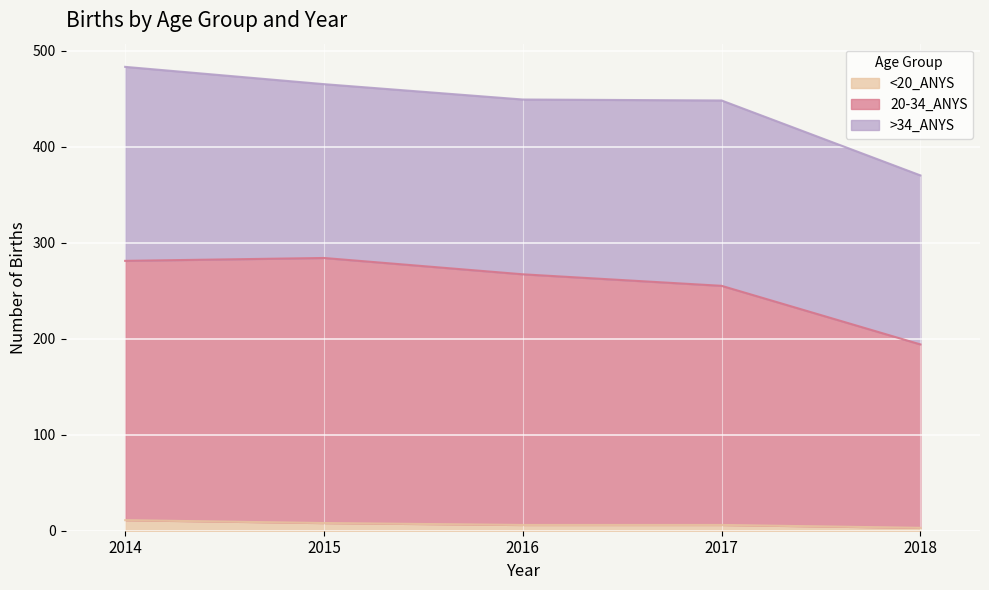

At which category is the sum across all series the highest?

2014